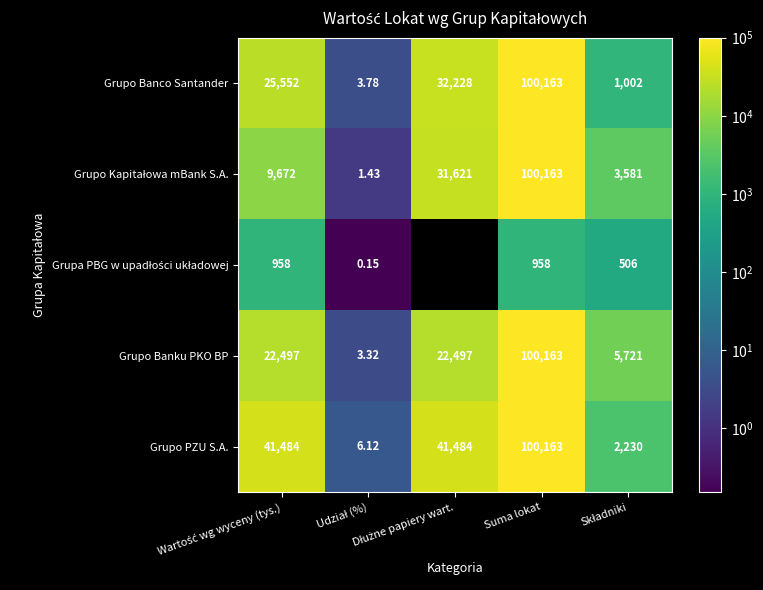

The value of Grupo Kapitałowa mBank S.A. at Udział (%) is 0.9. True or false?

False